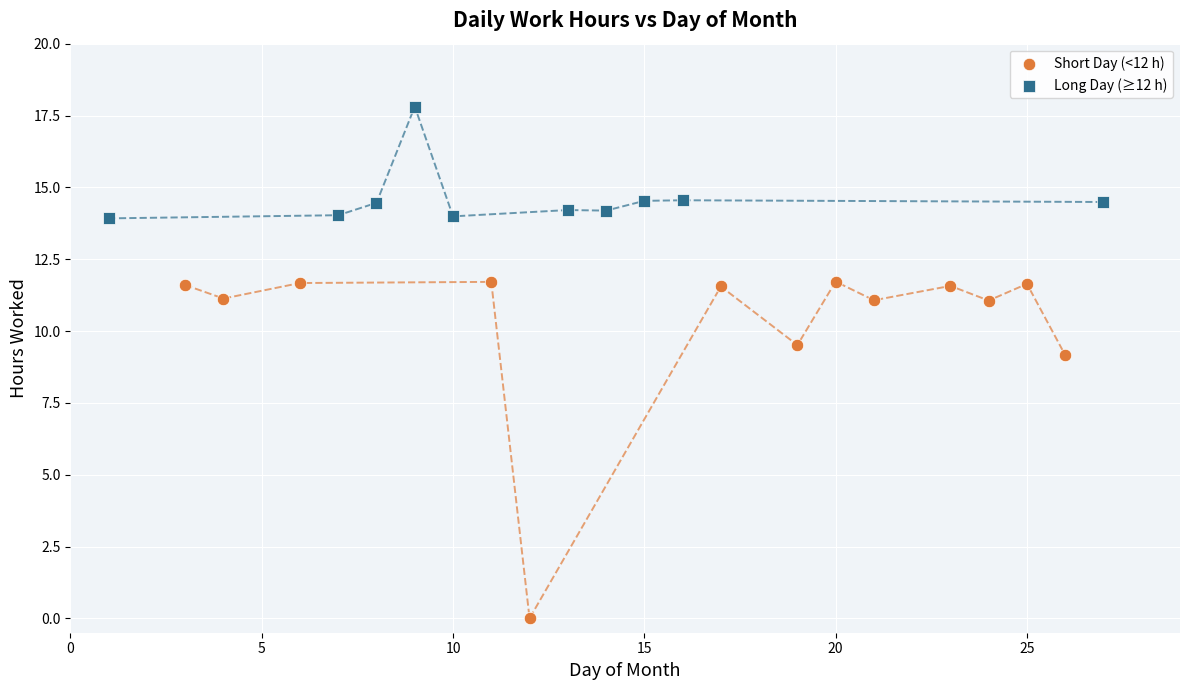

Which series has the widest spread of Y values?

Short Day (<12 h)